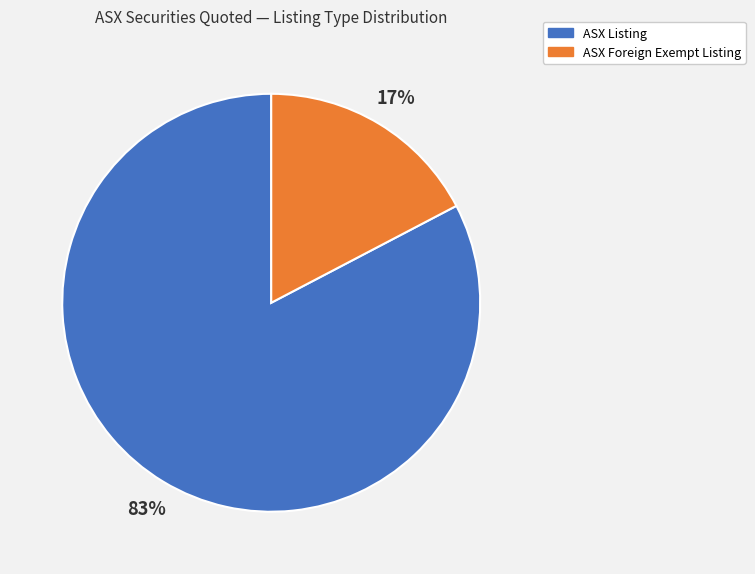

Is there any slice that represents more than half of the pie?

Yes